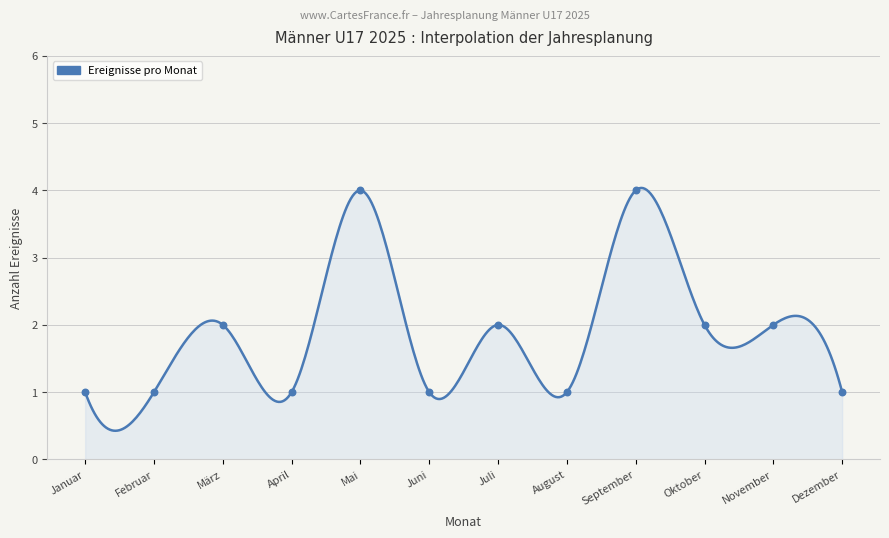

What is the change in value from Mai to Juli?

-2